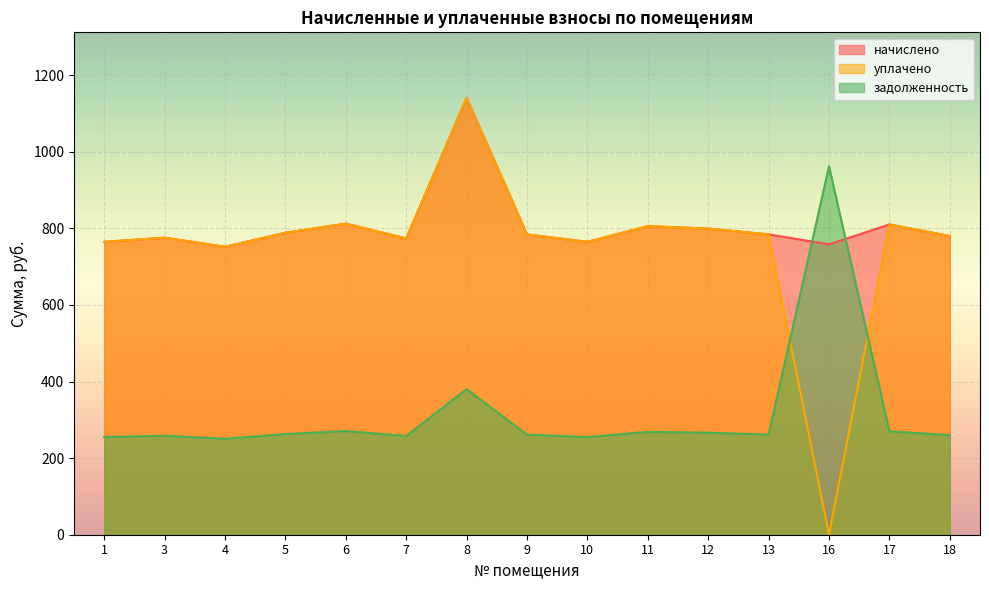

The value of уплачено at 3 is 775.4. True or false?

True